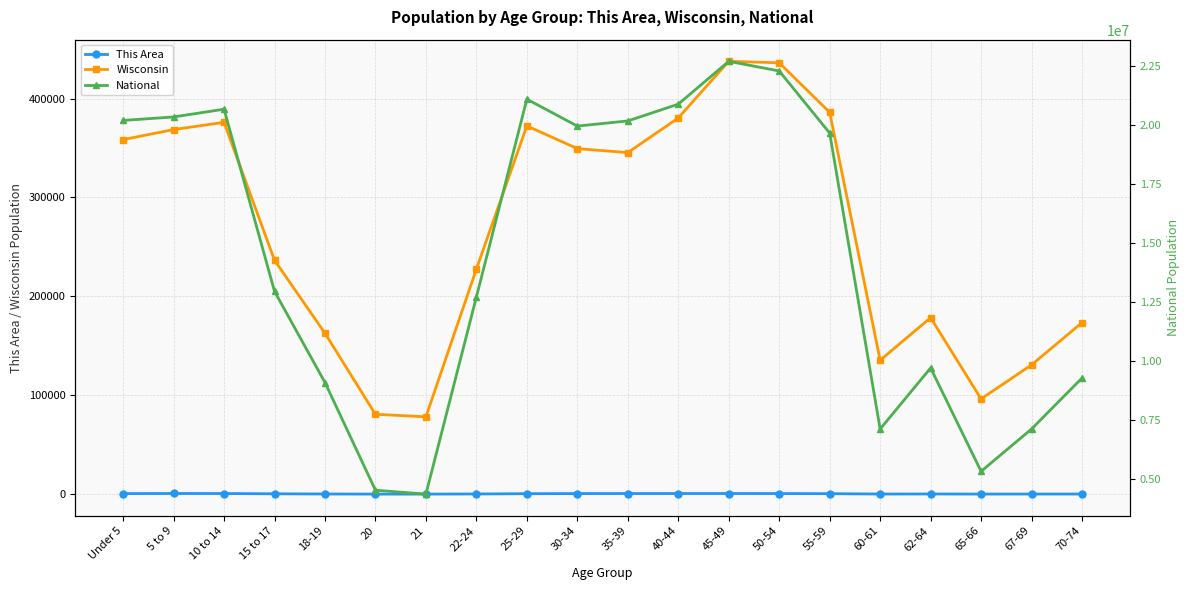

At which category is the sum across all series the highest?

45-49